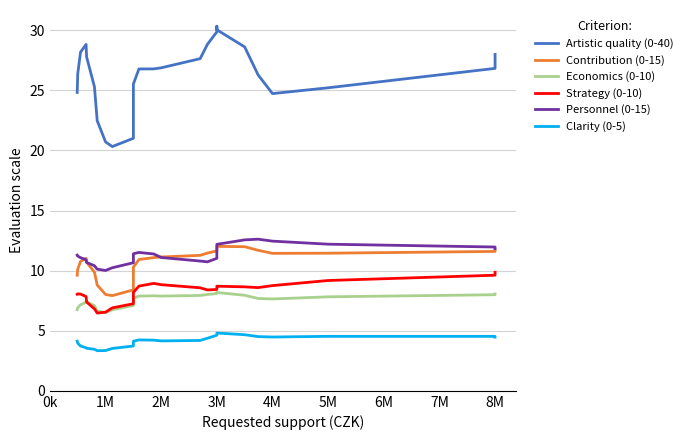

True or false: Clarity (0-5) and Contribution (0-15) intersect in this chart.

False